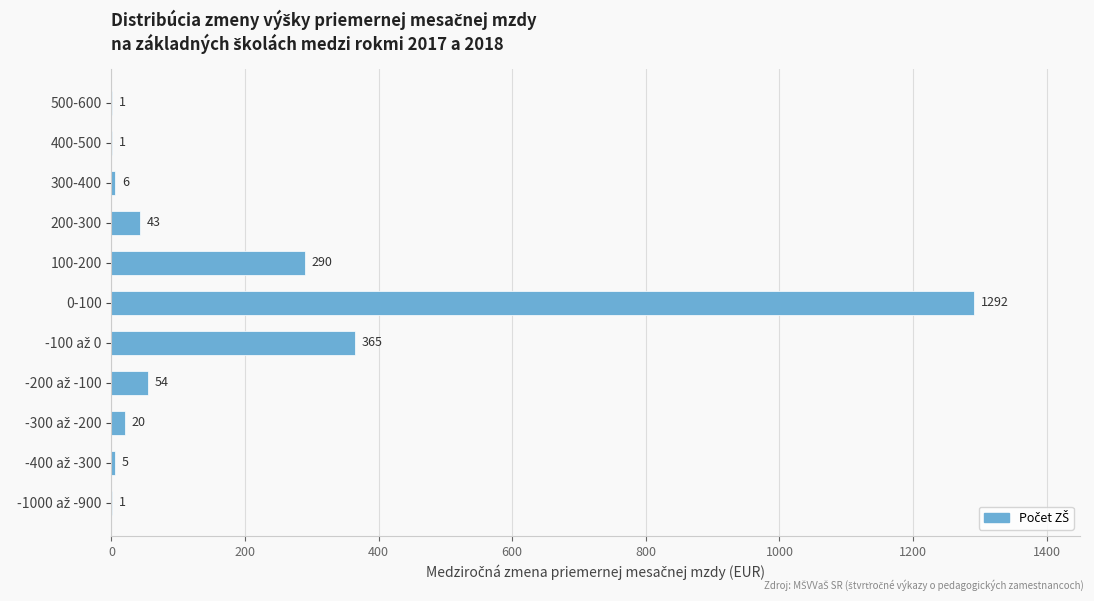

The chart shows a value of 1901 at 0-100. True or false?

False